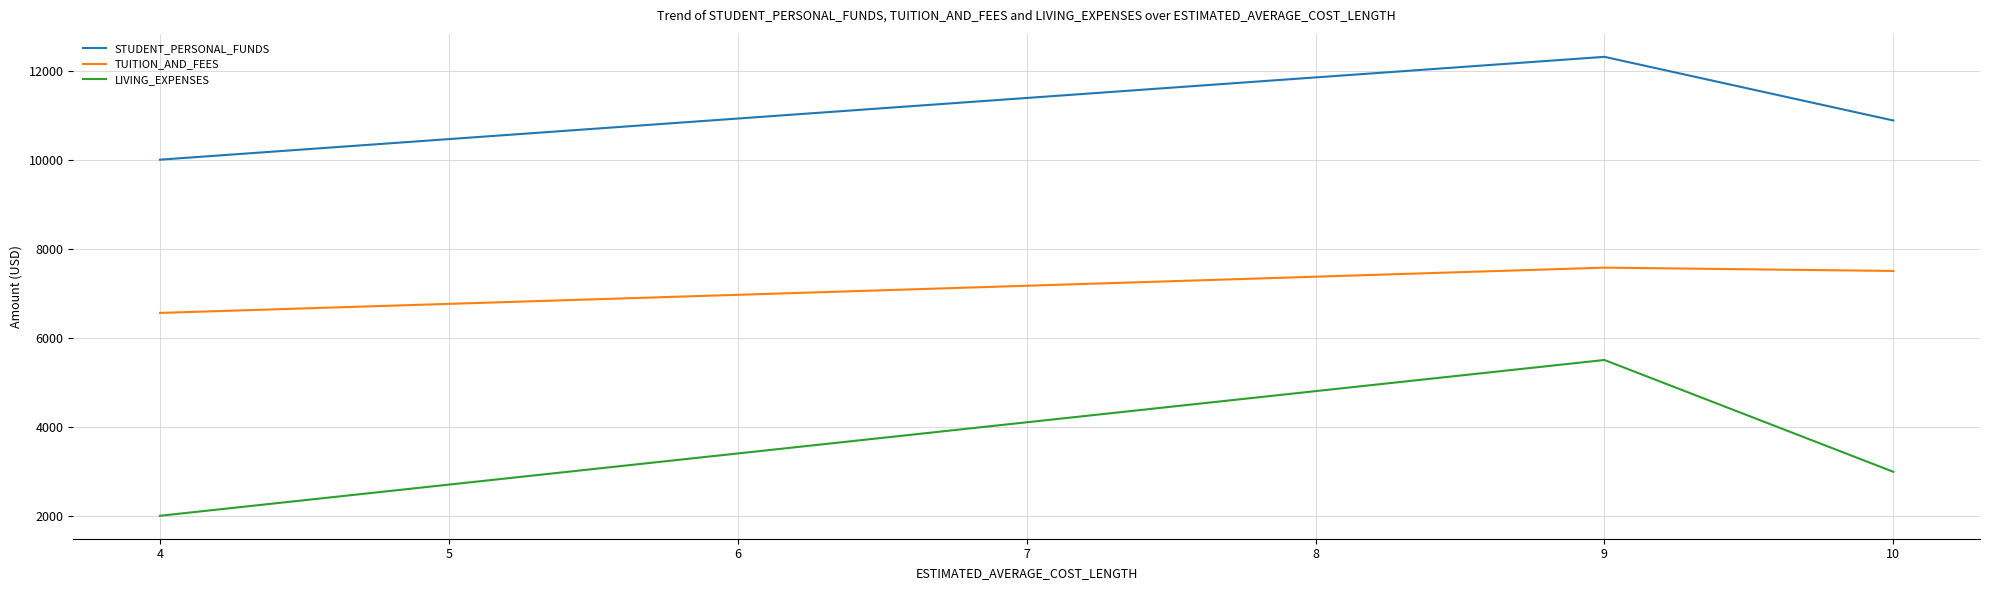

Which series has the largest total across all categories?

STUDENT_PERSONAL_FUNDS